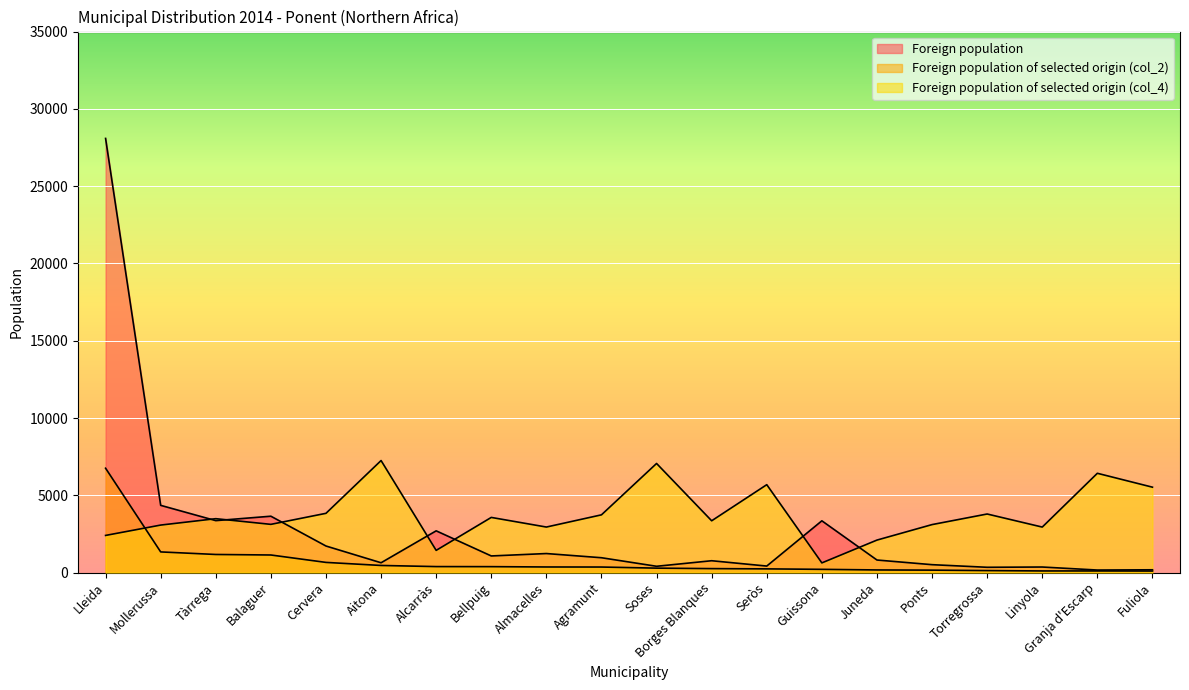

True or false: Foreign population has a value of 173 at Torregrossa.

False